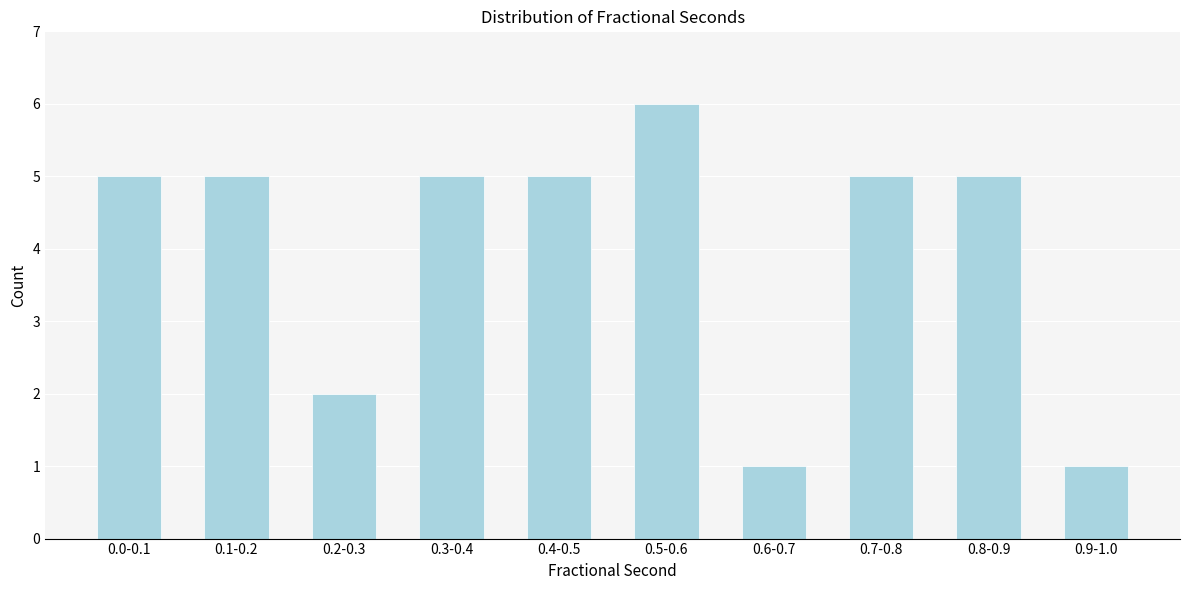

Reading left to right, extract all data points from this chart.

5	5	2	5	5	6	1	5	5	1